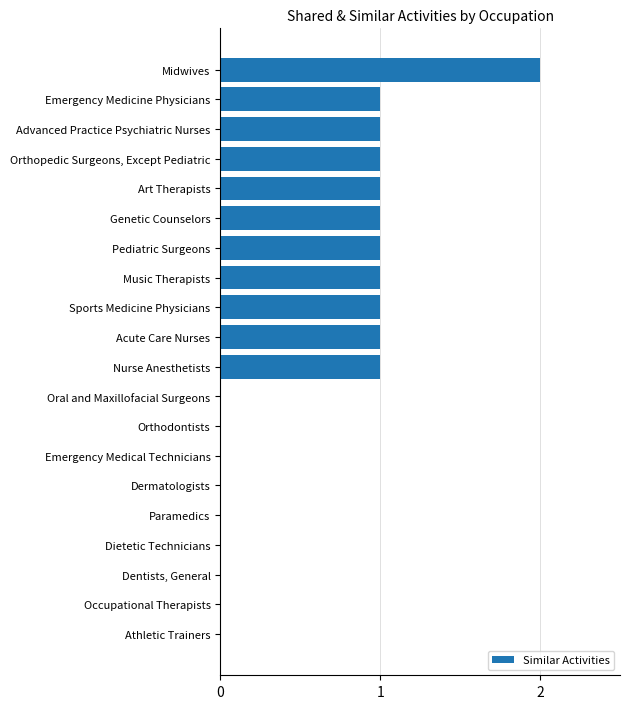

Count the values in the range 0 to 1.

19